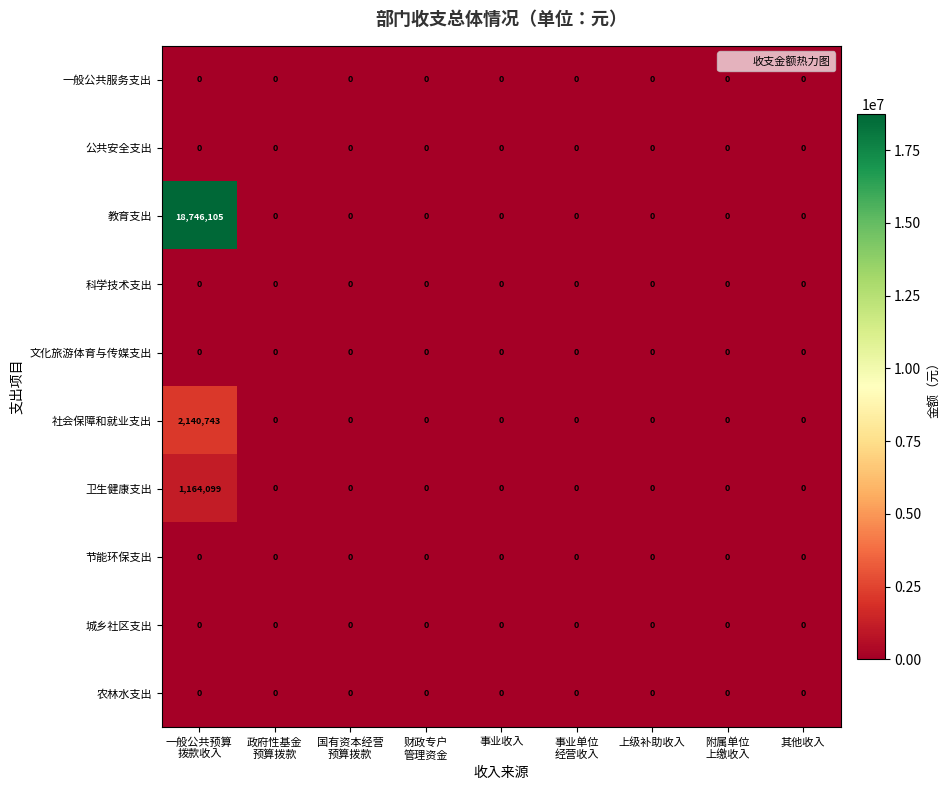

What is the sum of all 卫生健康支出 values?

1164099